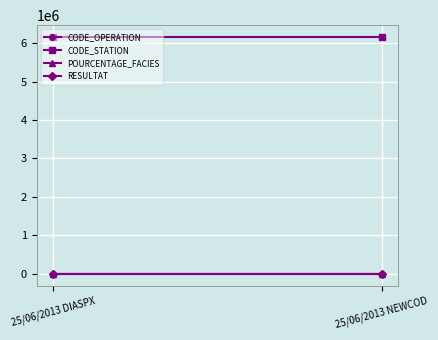

What is the difference between the highest and lowest values at 25/06/2013 NEWCOD?

6159385